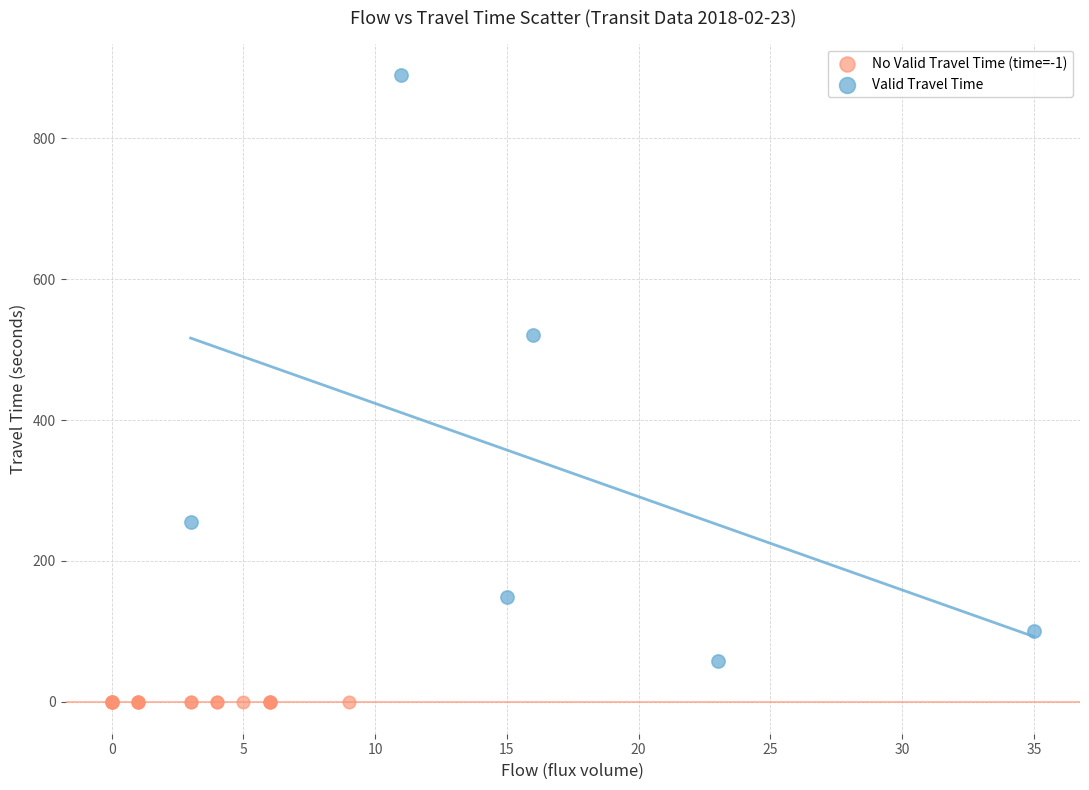

Which series reaches the minimum Y coordinate?

No Valid Travel Time (time=-1)